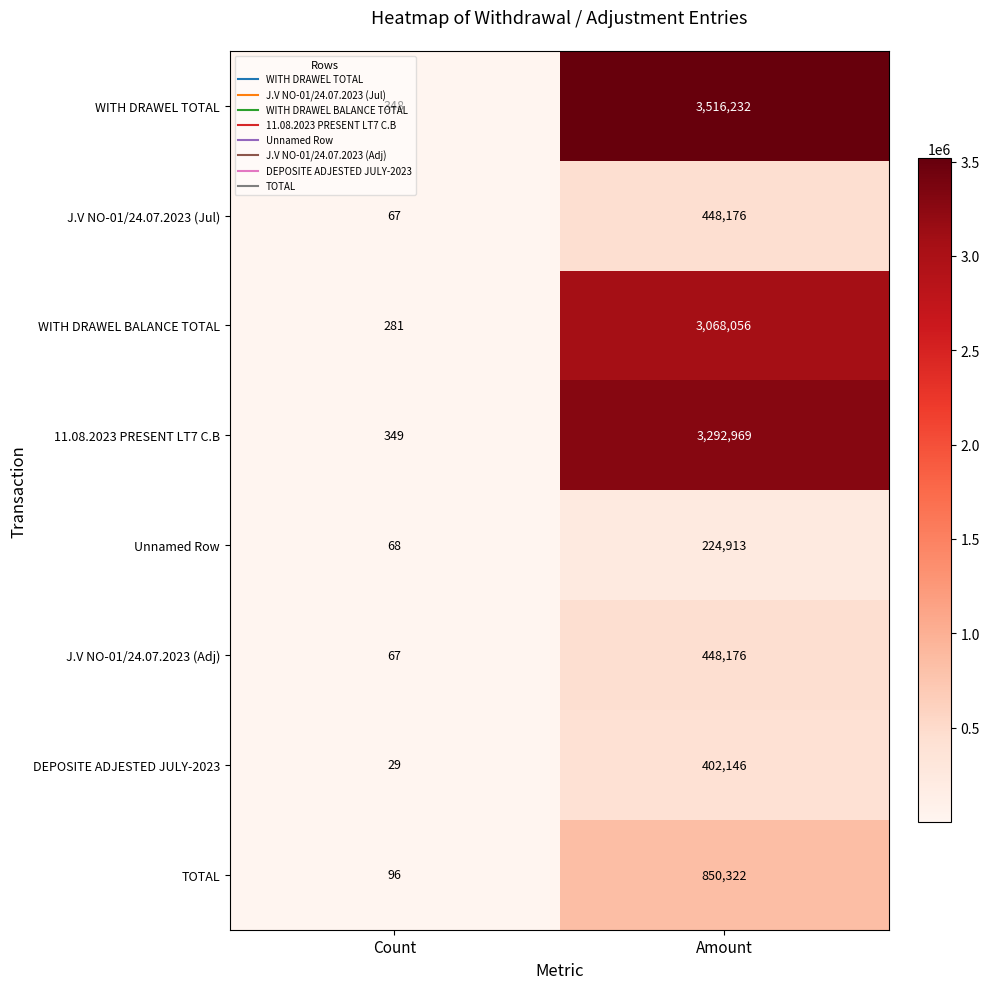

Is it true that DEPOSITE ADJESTED JULY-2023 equals 402146 at Amount?

True